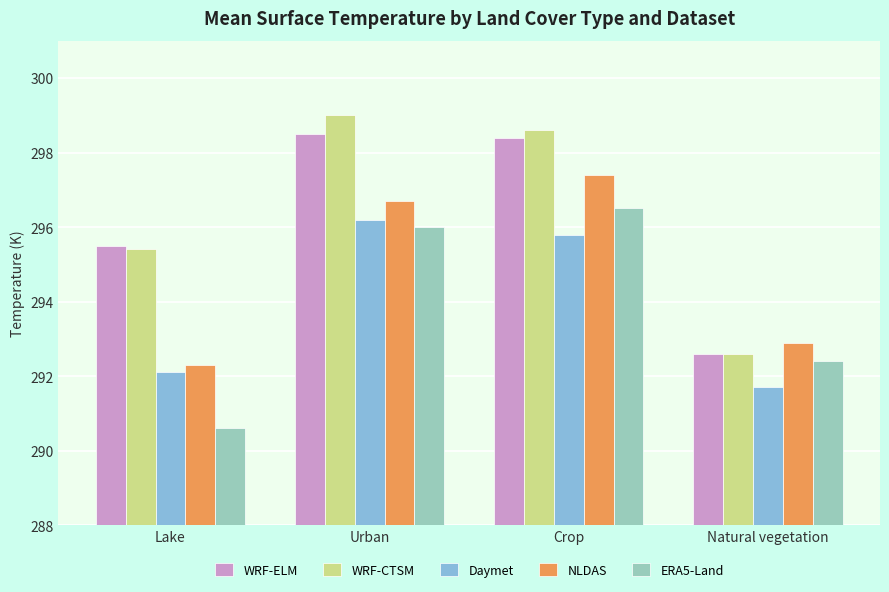

Where is WRF-ELM nearest to the value 295?

Lake